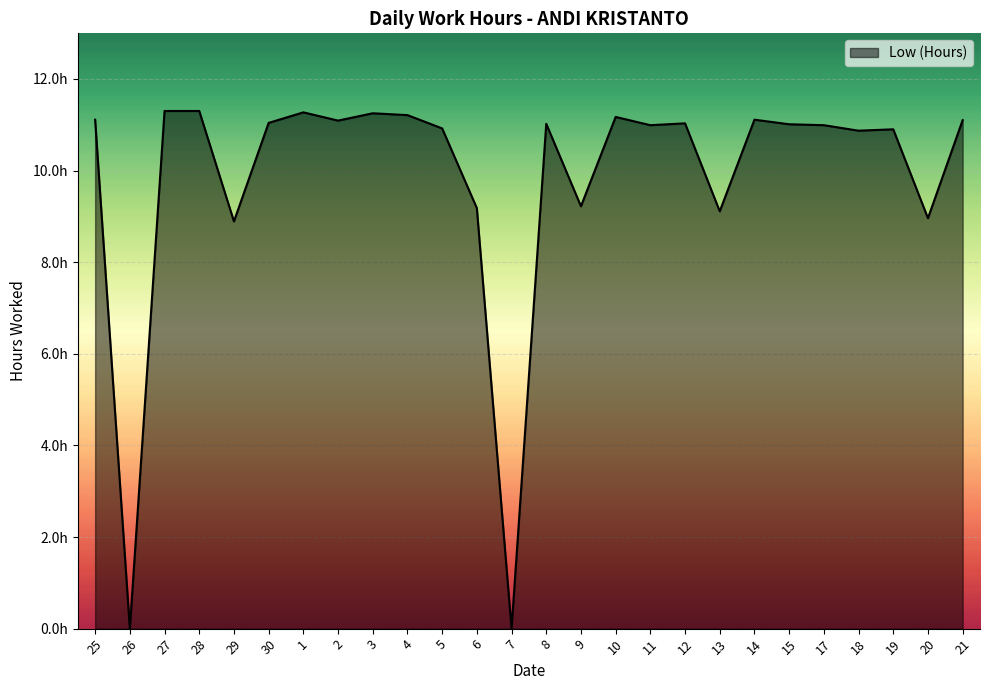

Is it true that the value at 25 is 17.4?

False